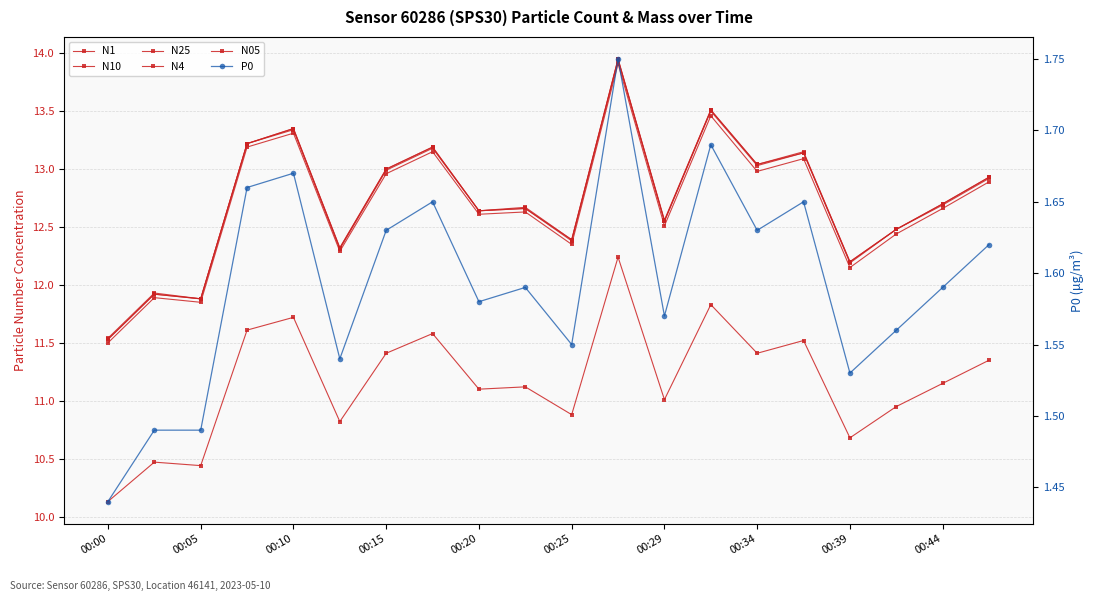

Which series changed the most between 00:00 and 17?

N25